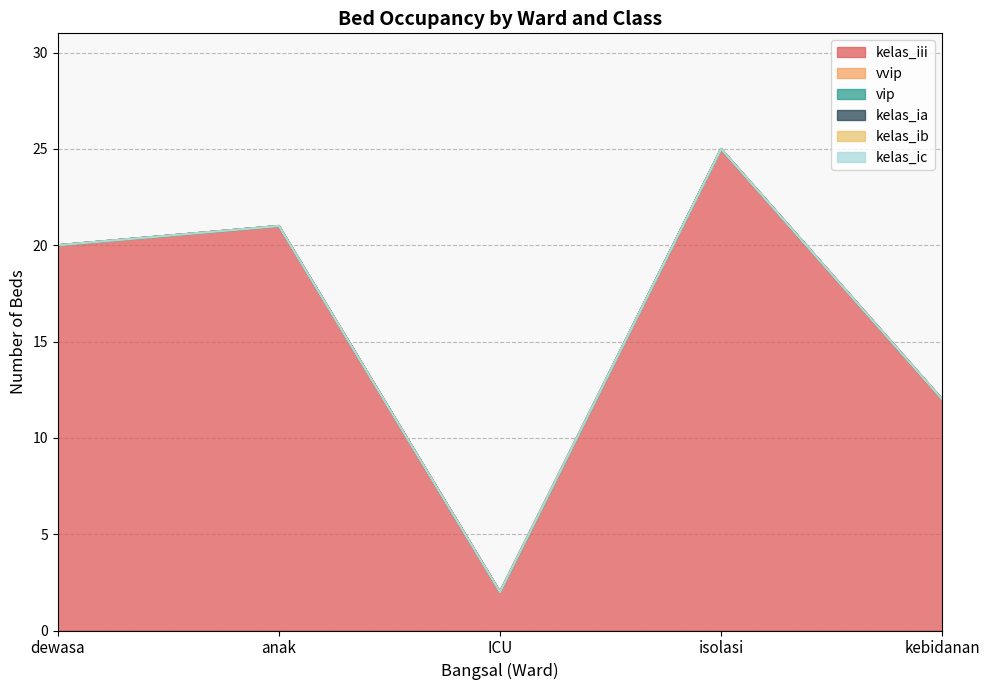

What is the label of the 1st point from the right?

kebidanan